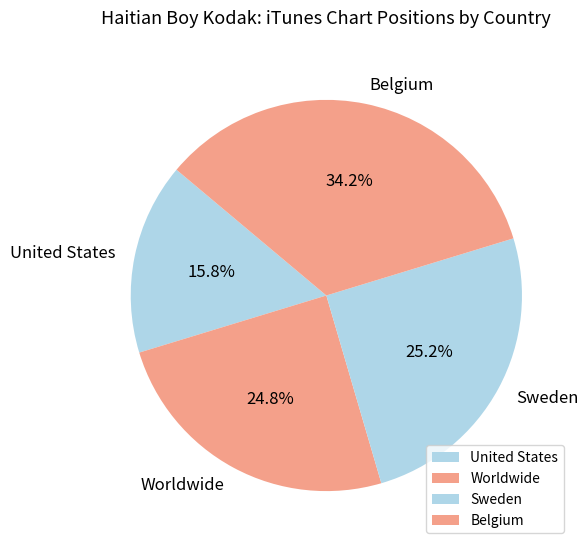

What is the total percentage of Sweden and Belgium?

59.4%